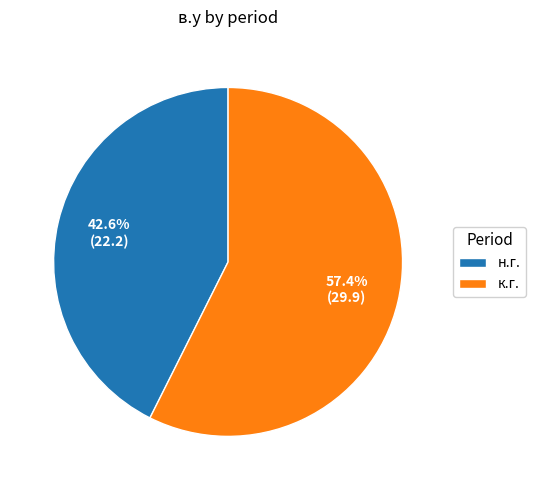

Approximately how many times larger is the value at к.г. compared to н.г.?

1.3